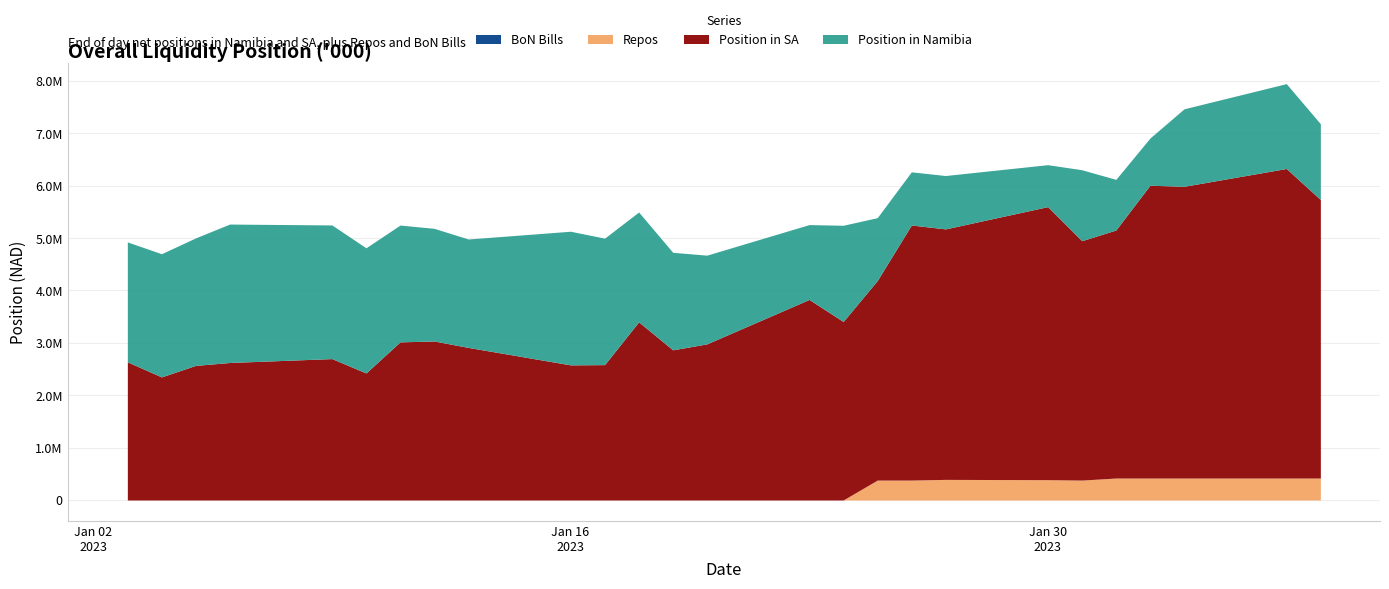

At which label is Position in Namibia closest to 1721694?

2023-01-20